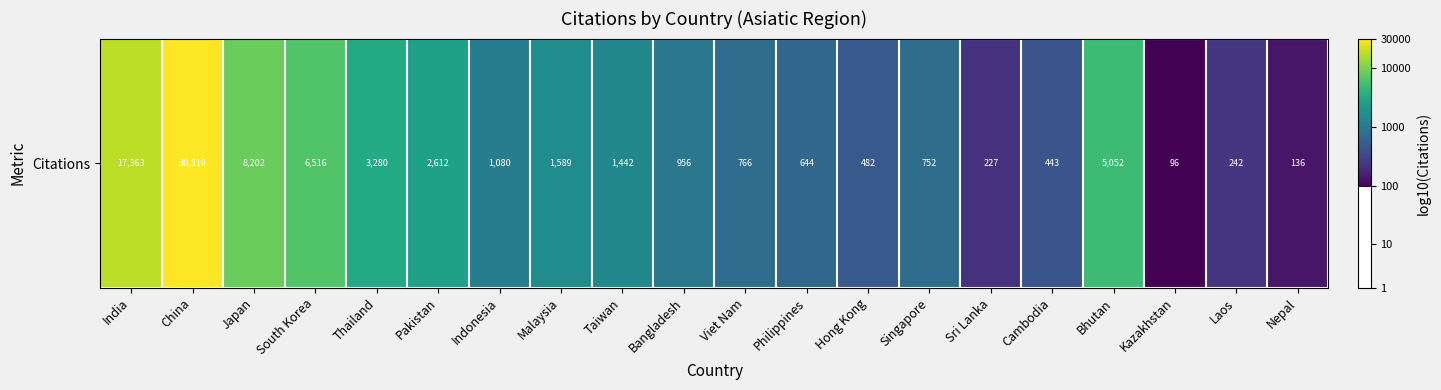

What is the difference between the values at Kazakhstan and Hong Kong?

0.7